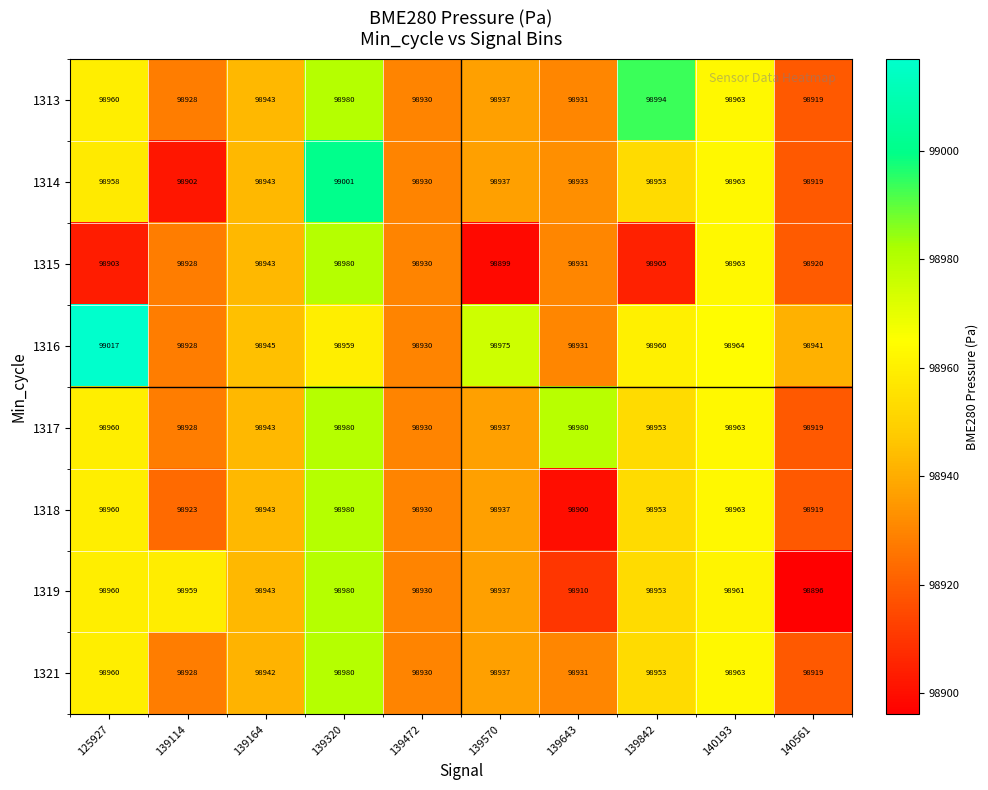

What is the spread (max minus min) of values at 140193?

3